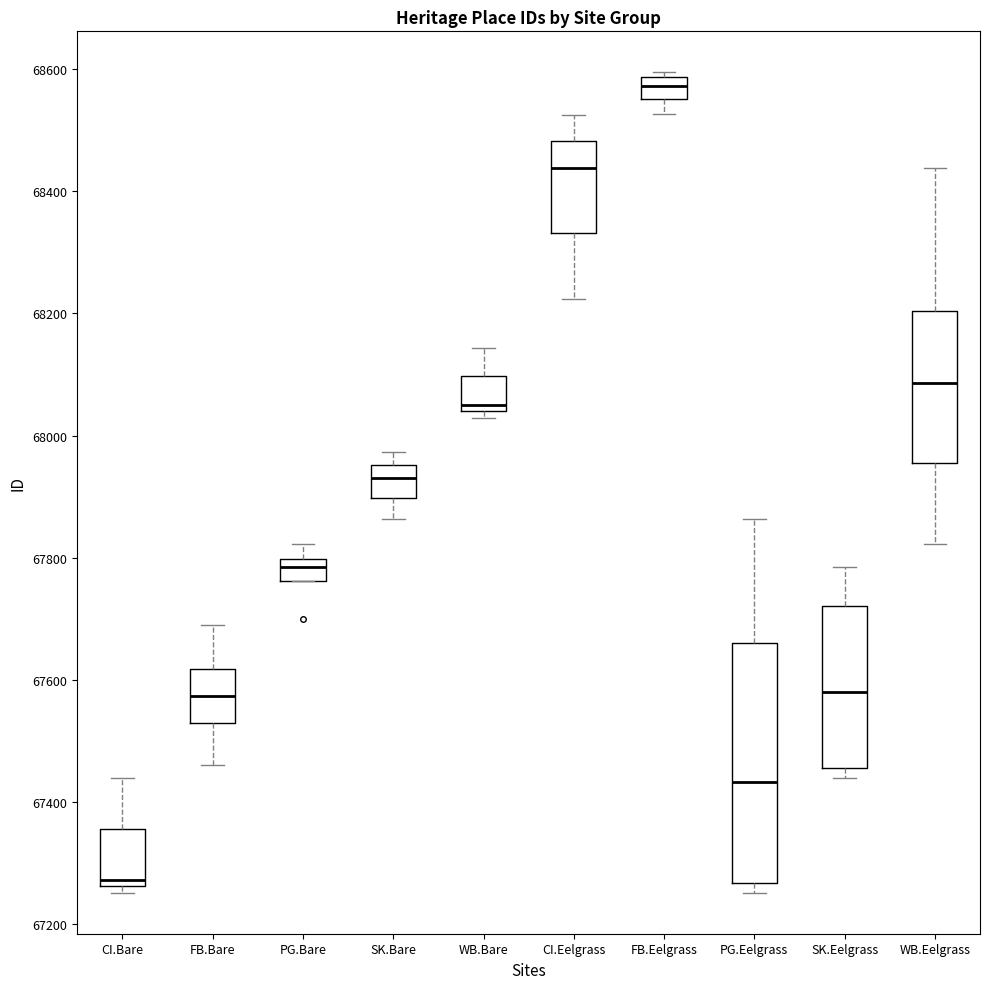

Comparing the boxes themselves (not the whiskers), which one is the tallest?

PG.Eelgrass